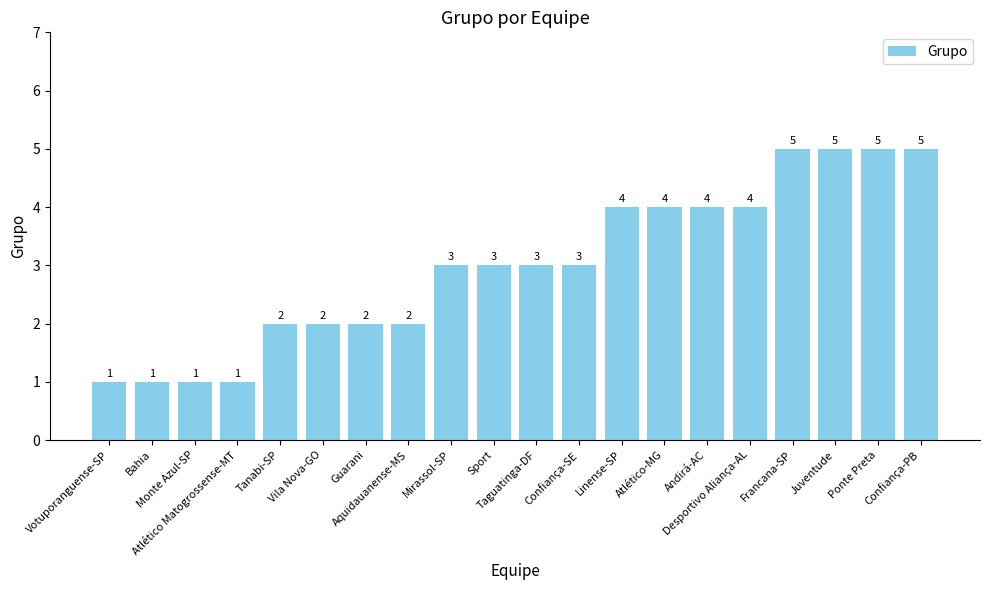

What is the maximum value shown in the chart?

5